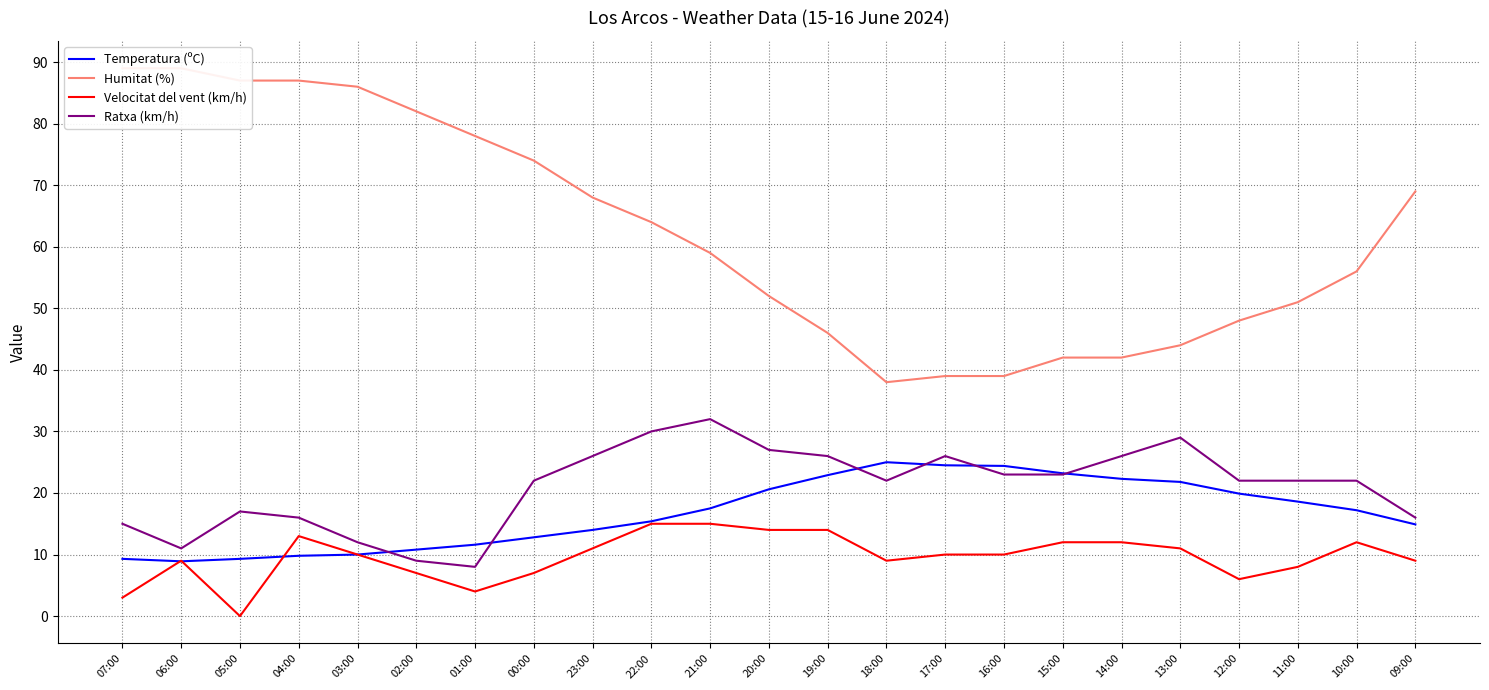

True or false: Velocitat del vent (km/h) and Ratxa (km/h) cross at least once.

False